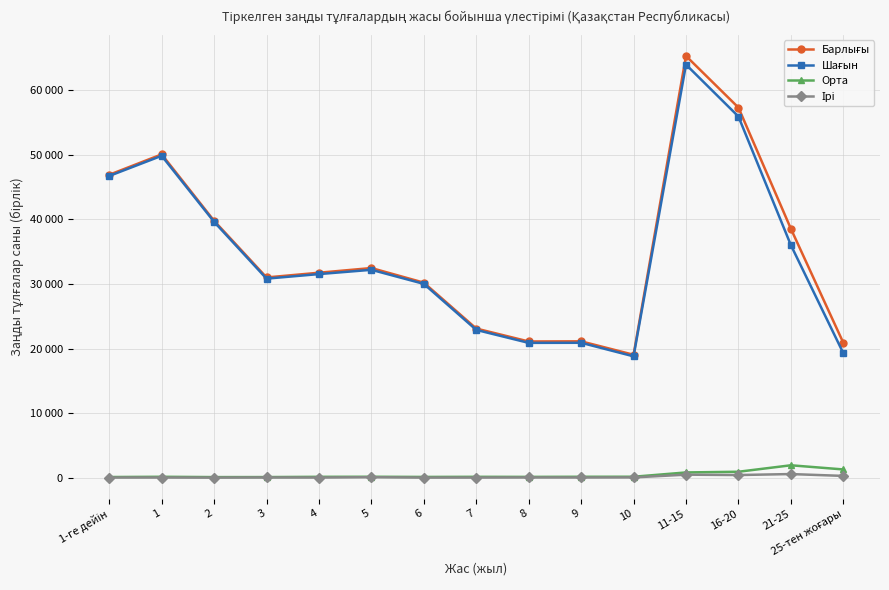

How many interior local peaks does the Орта series have?

4